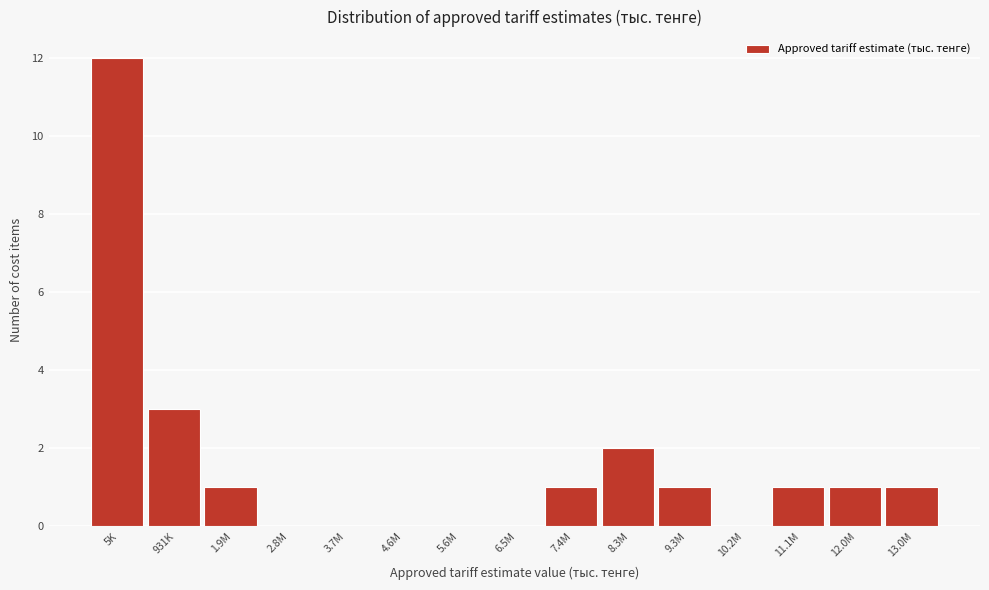

Which label corresponds to the largest value in the chart?

5K